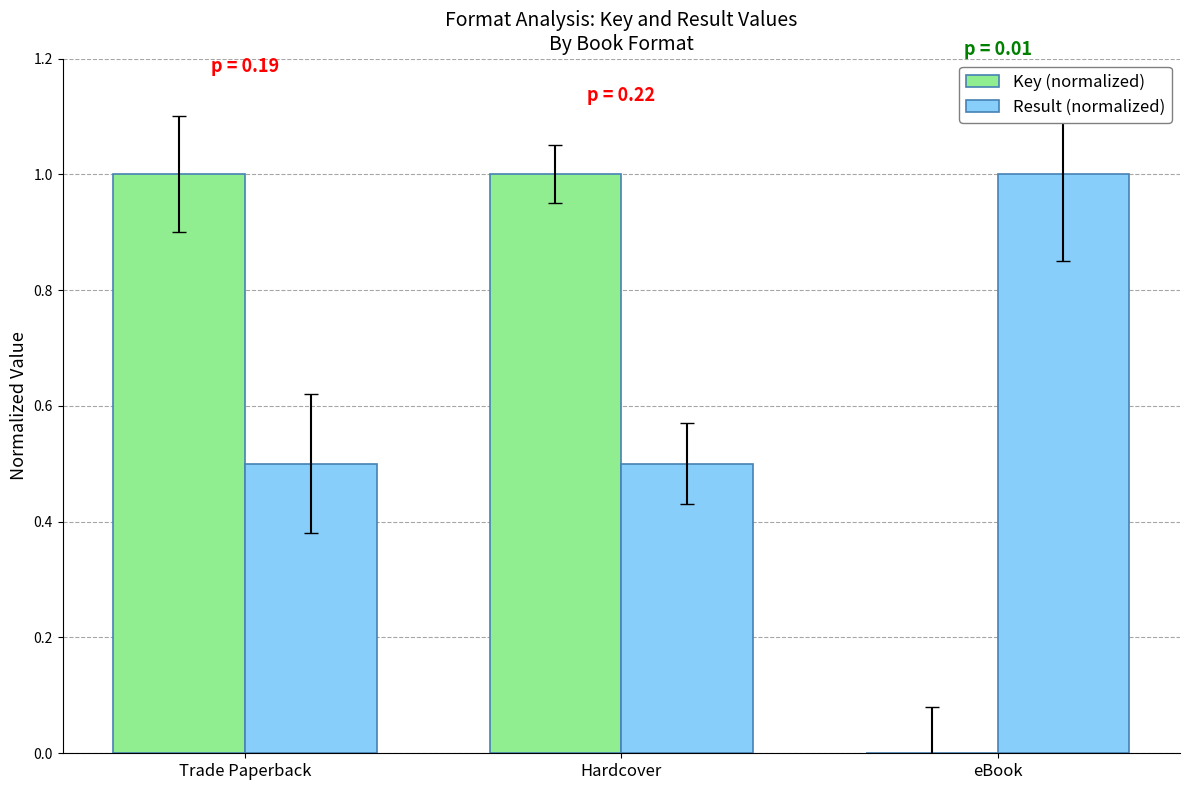

What is the sum of the Result (normalized) values at Hardcover and eBook?

1.5